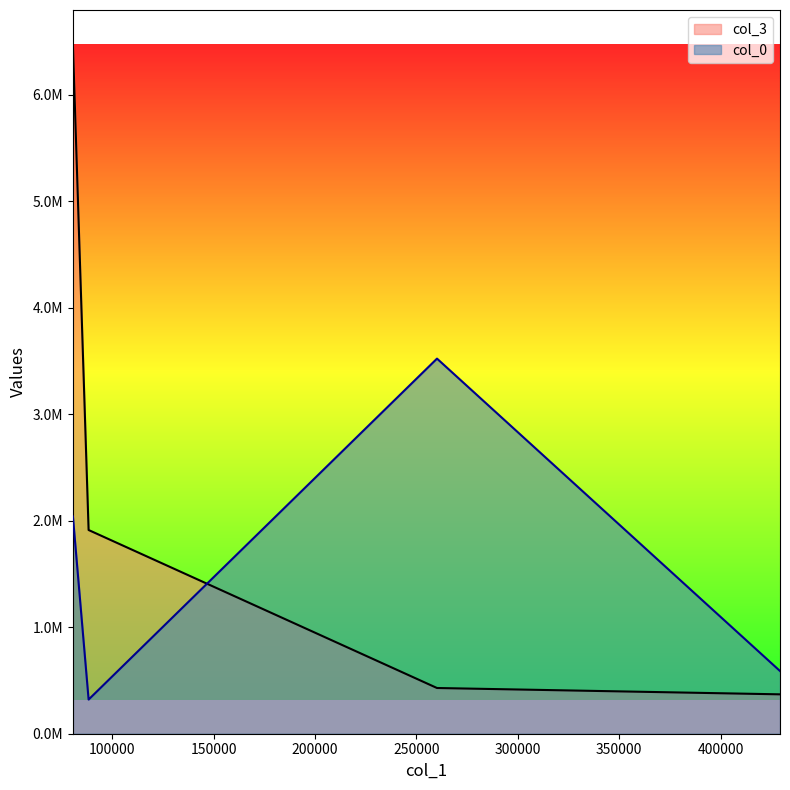

List the series in order of their peak value, highest first.

col_3, col_0